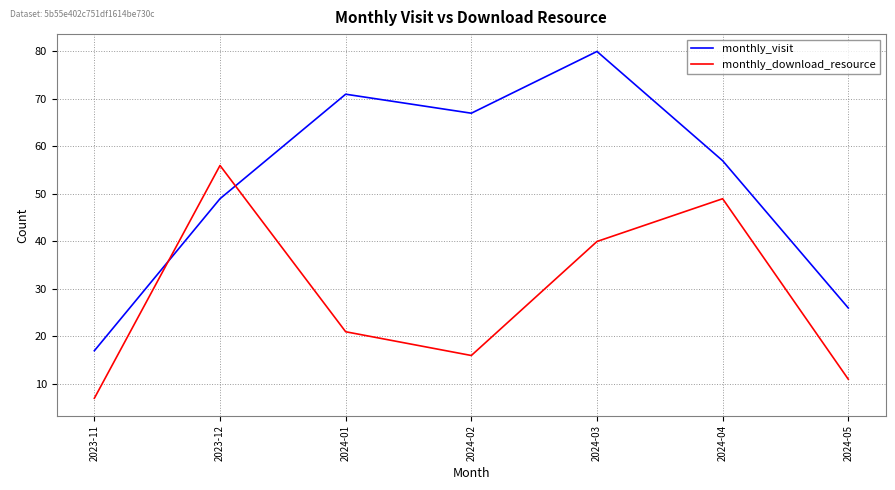

In monthly_visit, how many points are lower than both neighbors (excluding endpoints)?

1